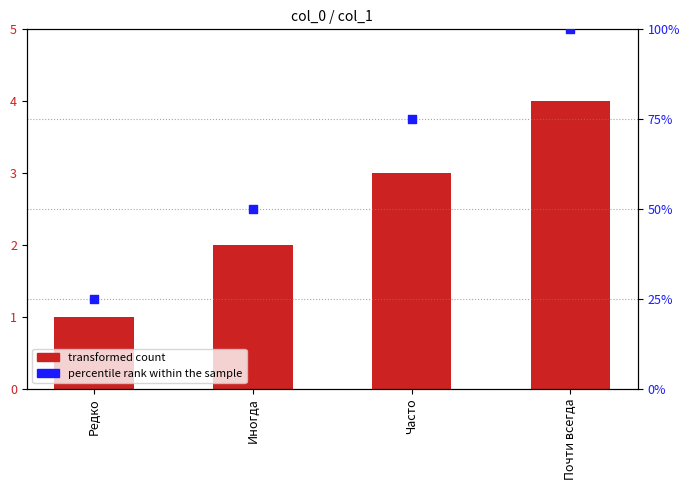

Is the value of transformed count at Часто greater than the value of percentile rank within the sample at Иногда?

No